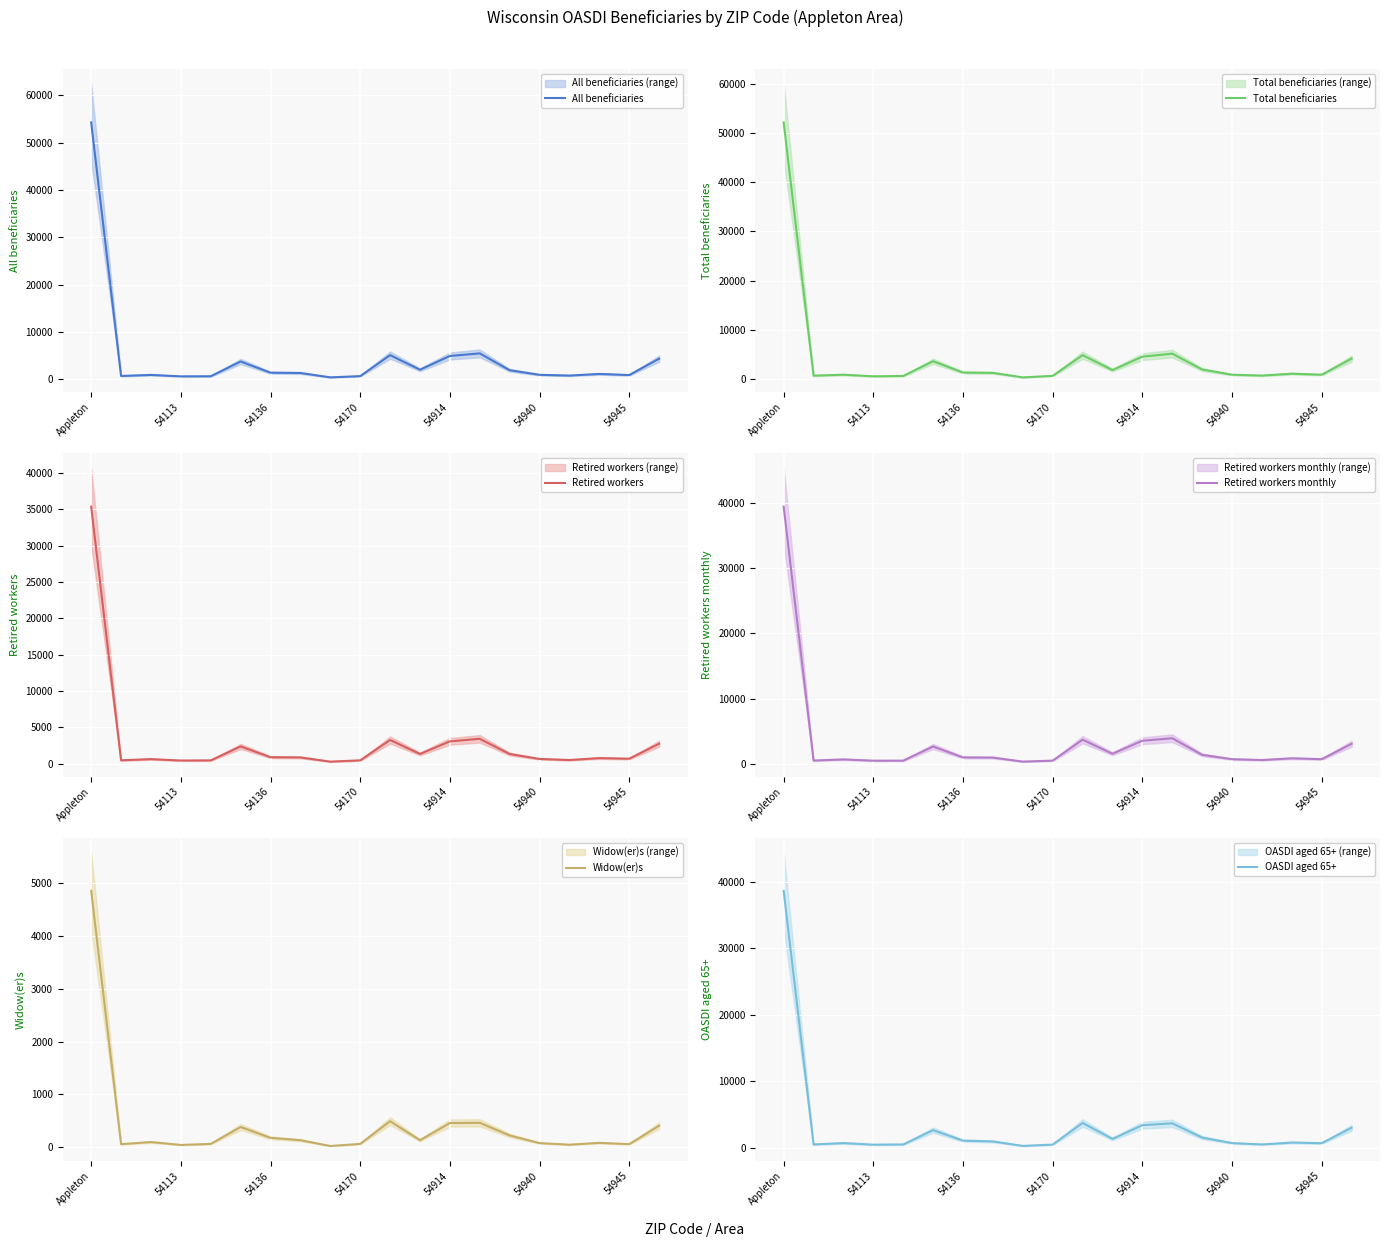

Where is the first local minimum for Retired workers monthly?

54113